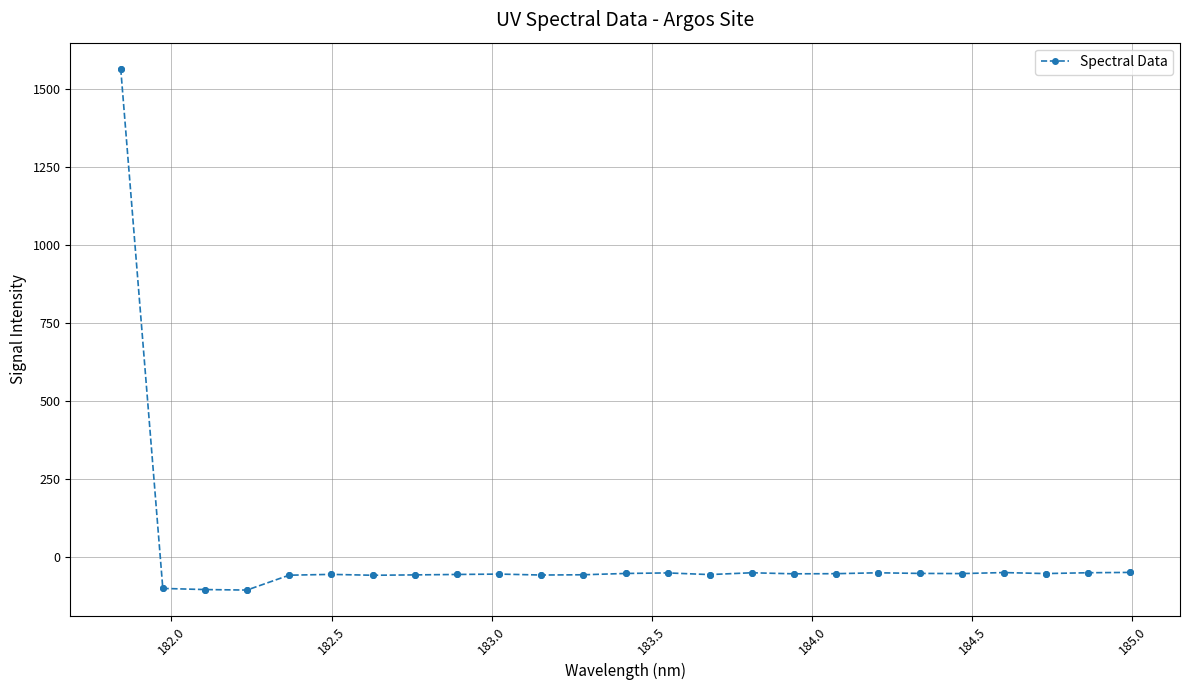

What is the maximum value shown in the chart?

1566.0